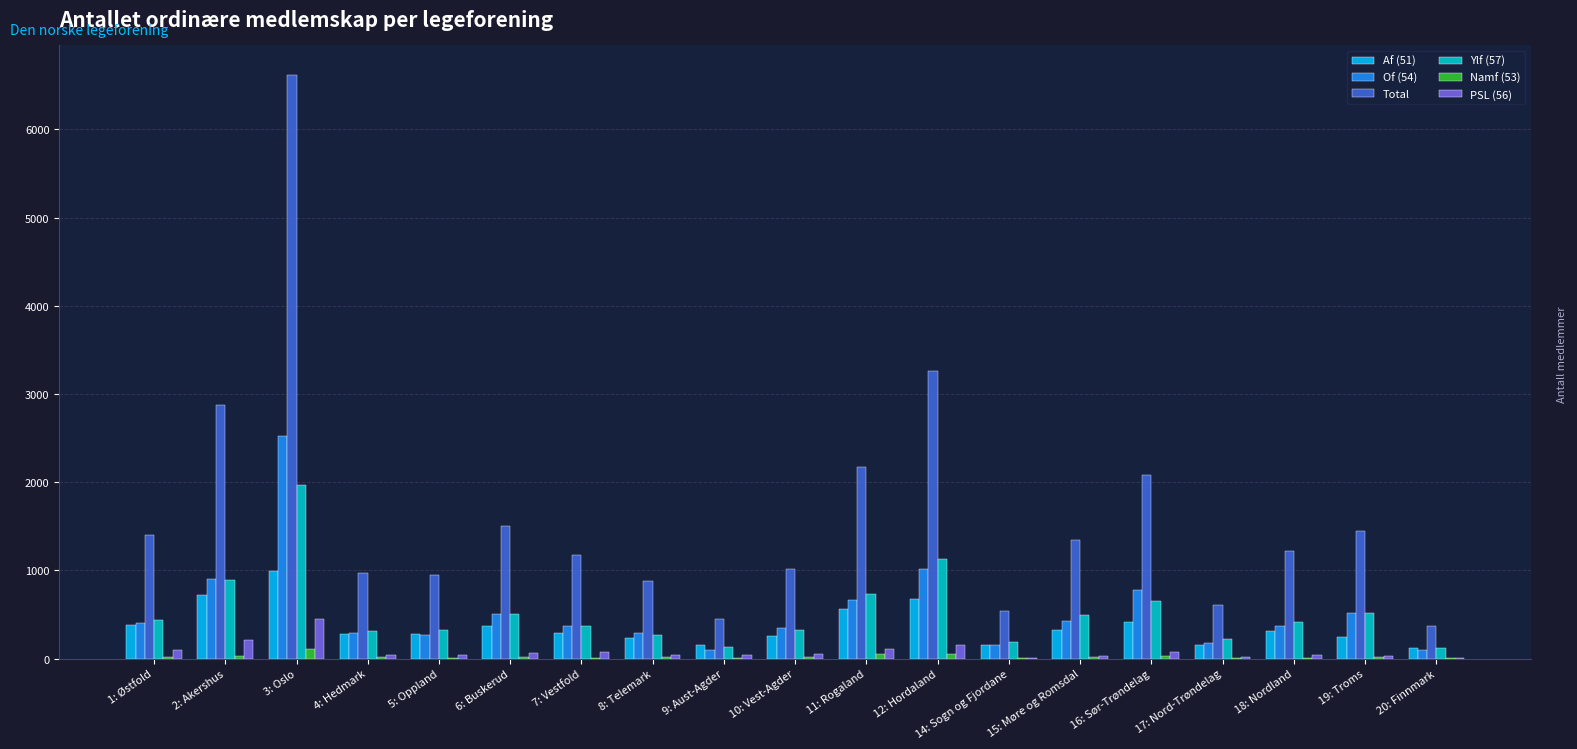

How many distinct data groups are displayed?

6